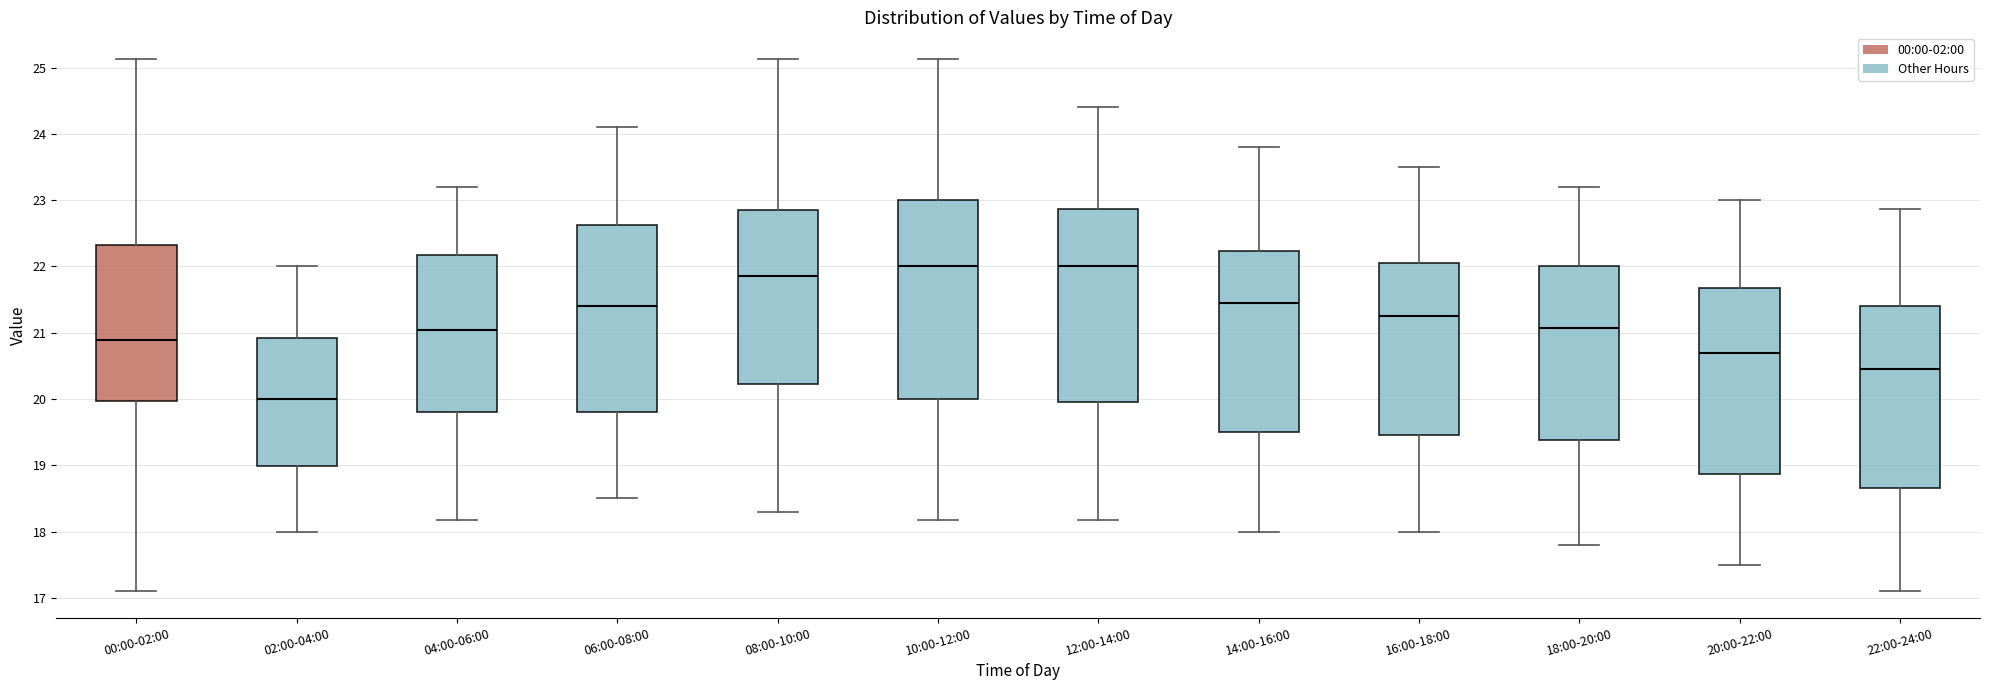

Reading left to right, transcribe this box plot: for each box, give where its median line is, the range the box spans, and where its two whiskers end, as read against the y-axis. The values are not printed on the chart, so give them approximately, as read against the axis.

00:00-02:00: median 20.9, box 20.0 to 22.3, whiskers 17.1 to 25.1
02:00-04:00: median 20.0, box 19.0 to 20.9, whiskers 18.0 to 22.0
04:00-06:00: median 21.0, box 19.8 to 22.2, whiskers 18.2 to 23.2
06:00-08:00: median 21.4, box 19.8 to 22.6, whiskers 18.5 to 24.1
08:00-10:00: median 21.9, box 20.2 to 22.9, whiskers 18.3 to 25.1
10:00-12:00: median 22.0, box 20.0 to 23.0, whiskers 18.2 to 25.1
12:00-14:00: median 22.0, box 20.0 to 22.9, whiskers 18.2 to 24.4
14:00-16:00: median 21.5, box 19.5 to 22.2, whiskers 18.0 to 23.8
16:00-18:00: median 21.3, box 19.5 to 22.1, whiskers 18.0 to 23.5
18:00-20:00: median 21.1, box 19.4 to 22.0, whiskers 17.8 to 23.2
20:00-22:00: median 20.7, box 18.9 to 21.7, whiskers 17.5 to 23.0
22:00-24:00: median 20.5, box 18.7 to 21.4, whiskers 17.1 to 22.9